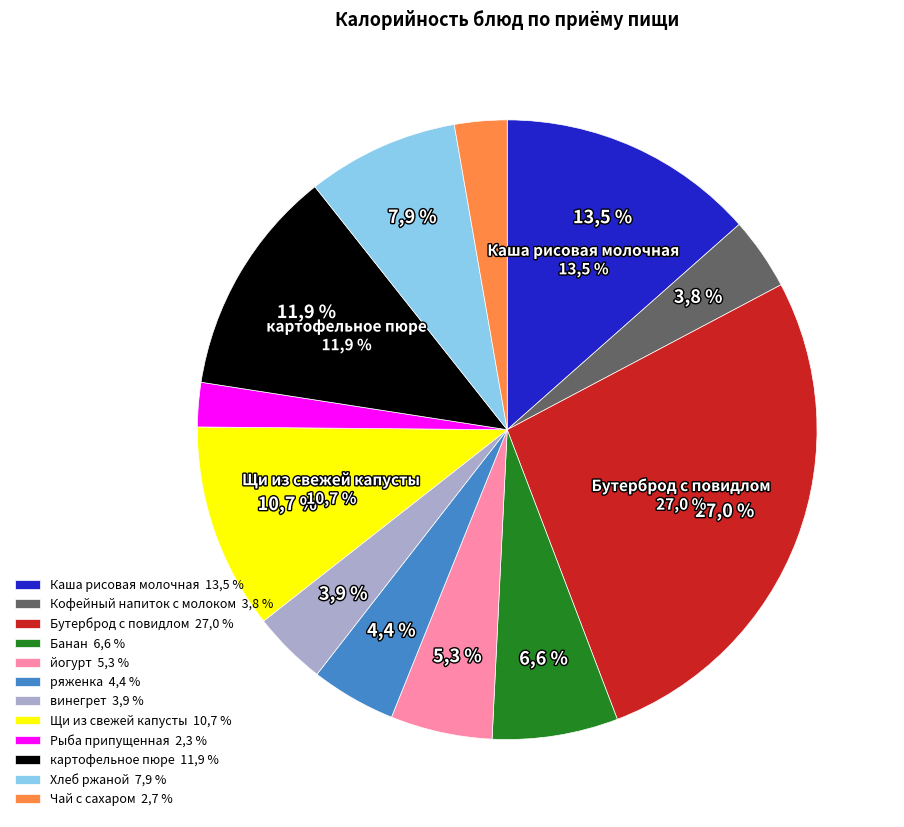

To the nearest percent, what percentage of the pie is картофельное пюре?

12%